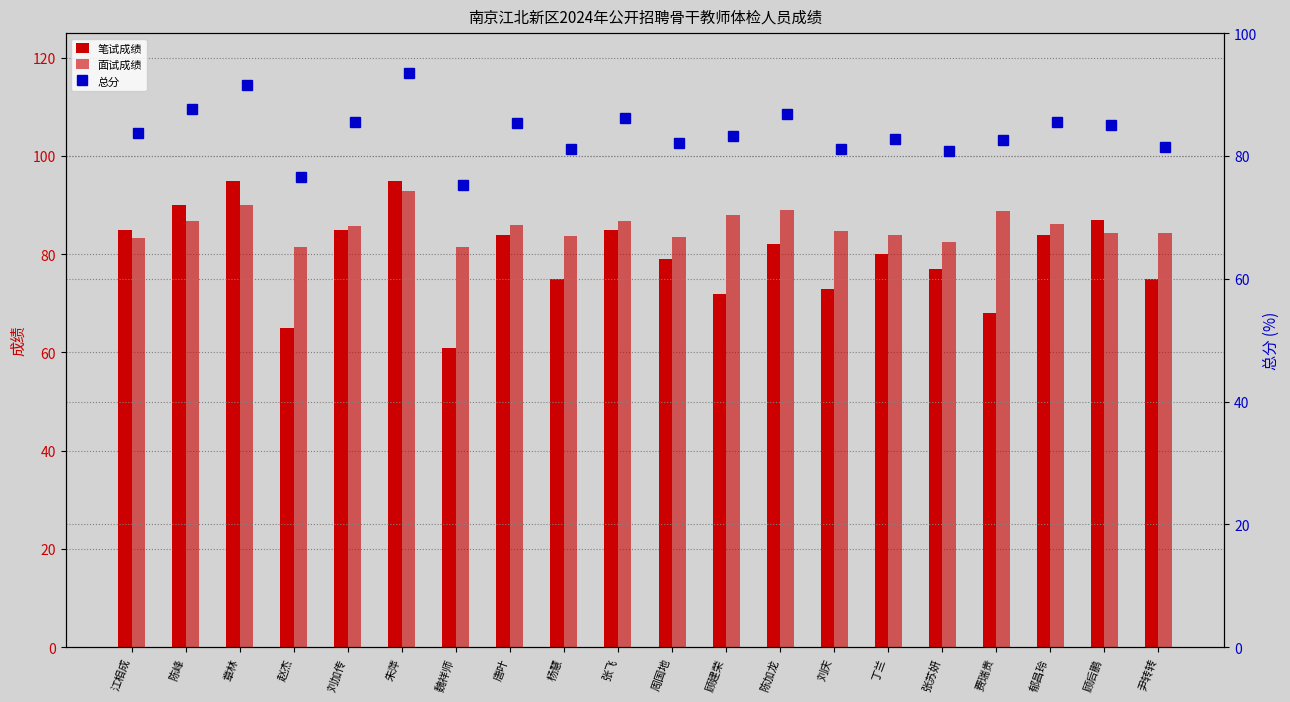

How many data points in 总分 are above 83?

11